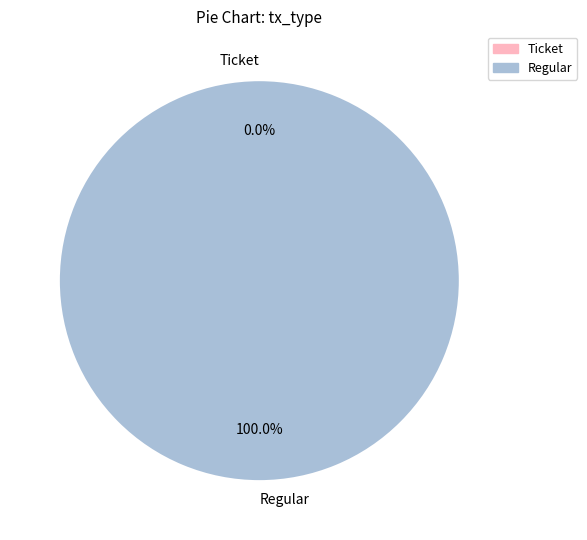

What is the smallest slice in the pie chart?

Ticket